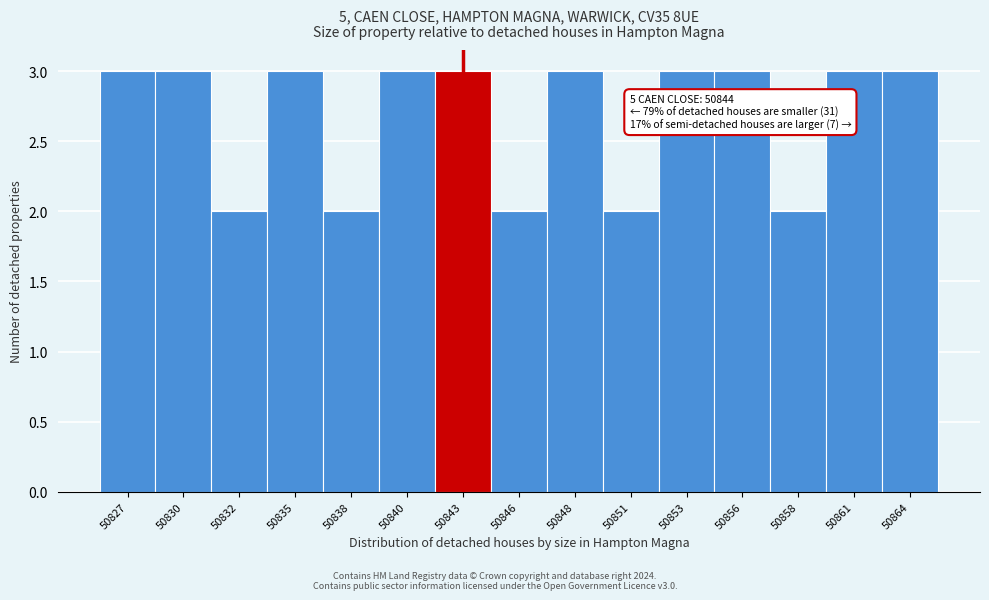

Reading left to right, what are all the values shown in this chart?

3	3	2	3	2	3	3	2	3	2	3	3	2	3	3